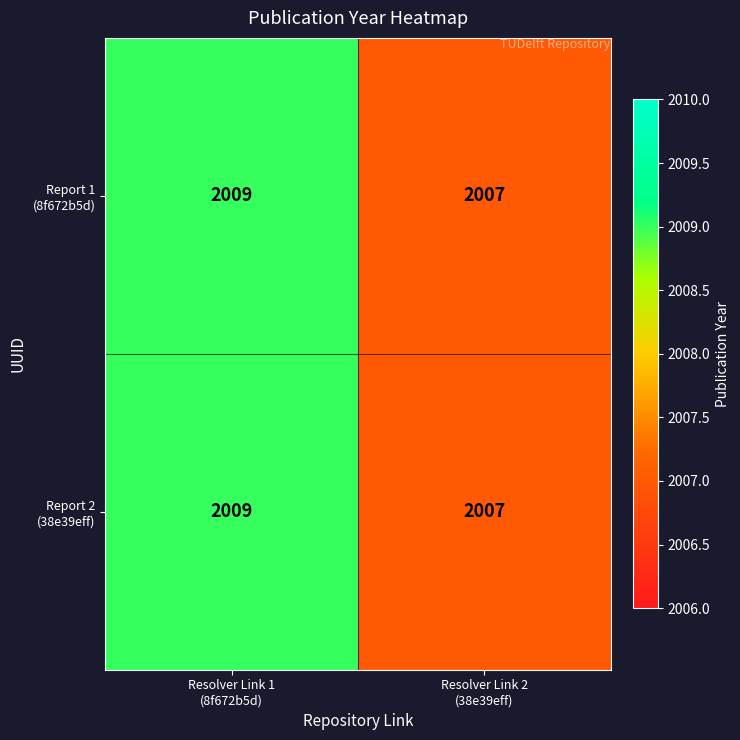

What is the minimum value shown in the chart?

2007